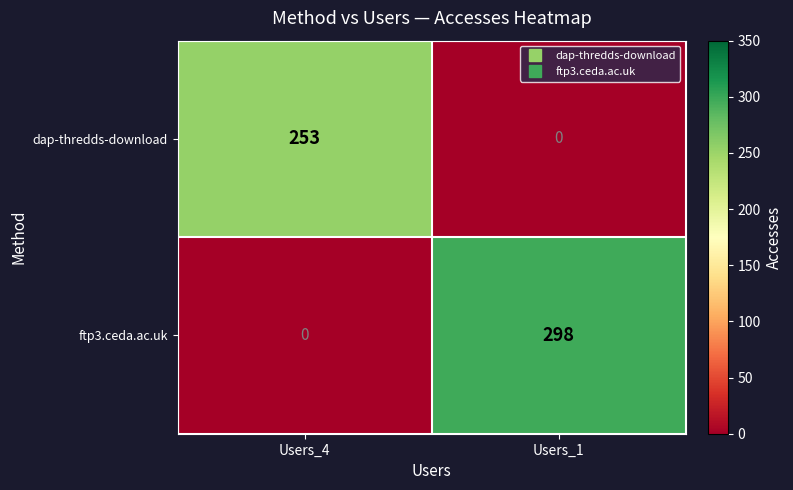

Which category has the highest value across all series?

Users_1